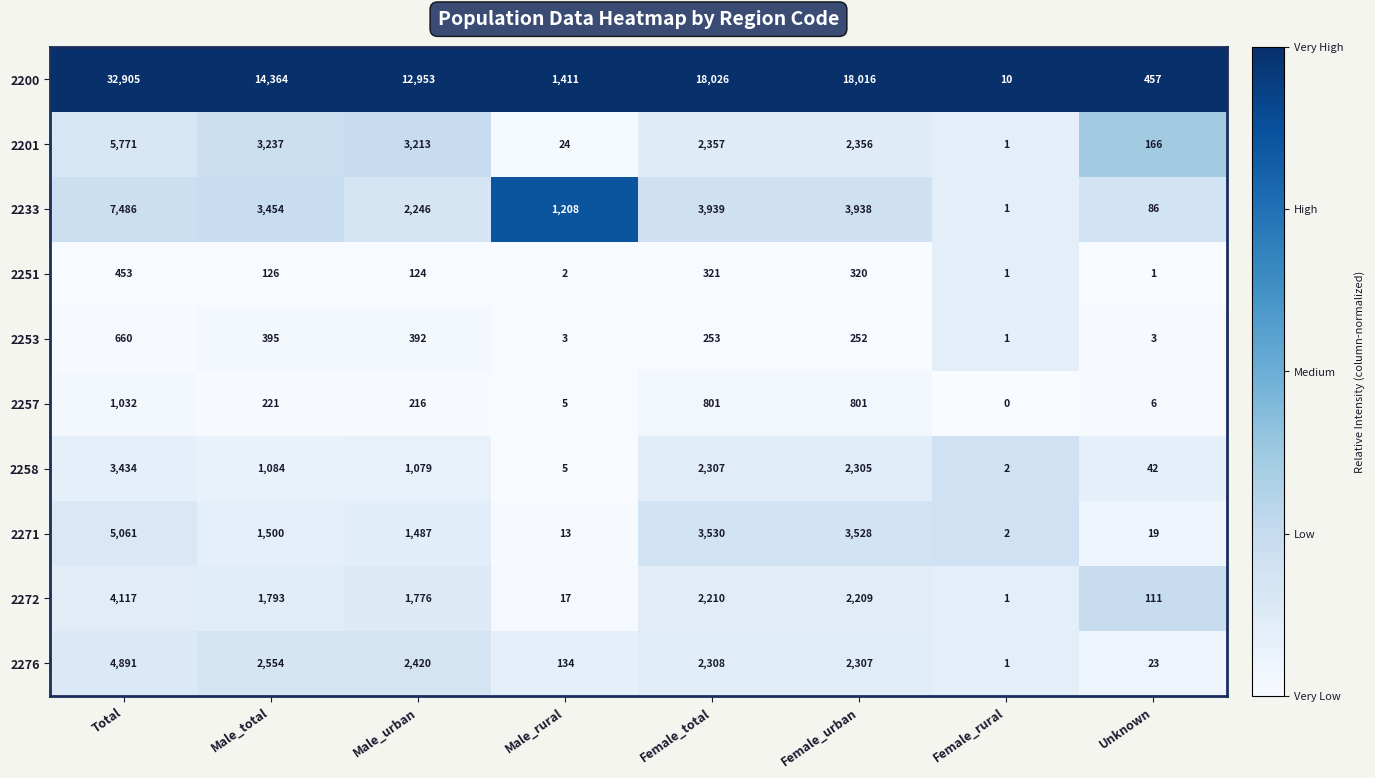

The 2233 series shows 86 at Unknown. True or false?

True